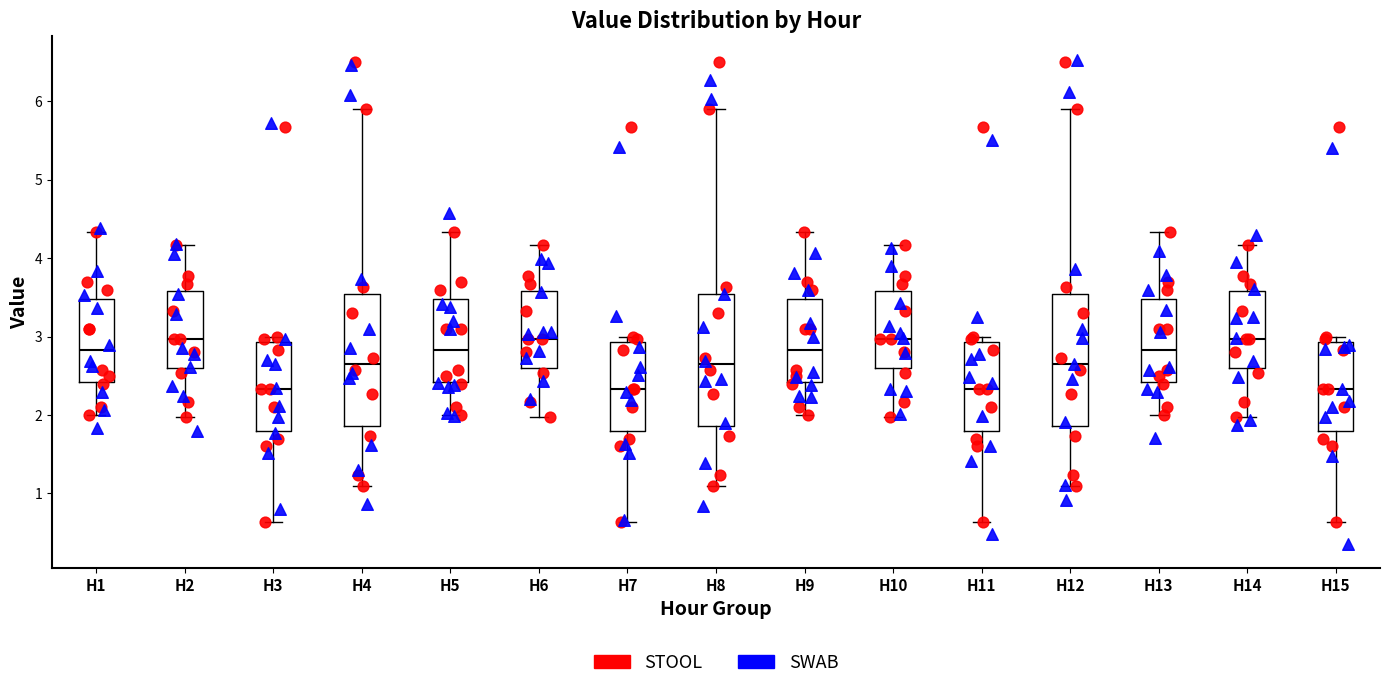

Reading left to right, read every box against the y-axis: the position of its median line, the range the box covers, and the ends of its whiskers. The values are not printed on the chart, so give them approximately, as read against the axis.

H1: median 2.8, box 2.4 to 3.5, whiskers 2.0 to 4.3
H2: median 3.0, box 2.6 to 3.6, whiskers 2.0 to 4.2
H3: median 2.3, box 1.8 to 2.9, whiskers 0.6 to 3.0
H4: median 2.7, box 1.9 to 3.5, whiskers 1.1 to 5.9
H5: median 2.8, box 2.4 to 3.5, whiskers 2.0 to 4.3
H6: median 3.0, box 2.6 to 3.6, whiskers 2.0 to 4.2
H7: median 2.3, box 1.8 to 2.9, whiskers 0.6 to 3.0
H8: median 2.7, box 1.9 to 3.5, whiskers 1.1 to 5.9
H9: median 2.8, box 2.4 to 3.5, whiskers 2.0 to 4.3
H10: median 3.0, box 2.6 to 3.6, whiskers 2.0 to 4.2
H11: median 2.3, box 1.8 to 2.9, whiskers 0.6 to 3.0
H12: median 2.7, box 1.9 to 3.5, whiskers 1.1 to 5.9
H13: median 2.8, box 2.4 to 3.5, whiskers 2.0 to 4.3
H14: median 3.0, box 2.6 to 3.6, whiskers 2.0 to 4.2
H15: median 2.3, box 1.8 to 2.9, whiskers 0.6 to 3.0